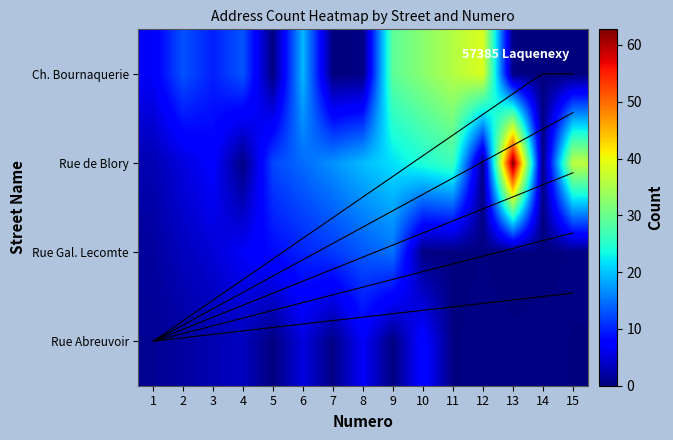

Which series has the largest total across all categories?

Rue de Blory